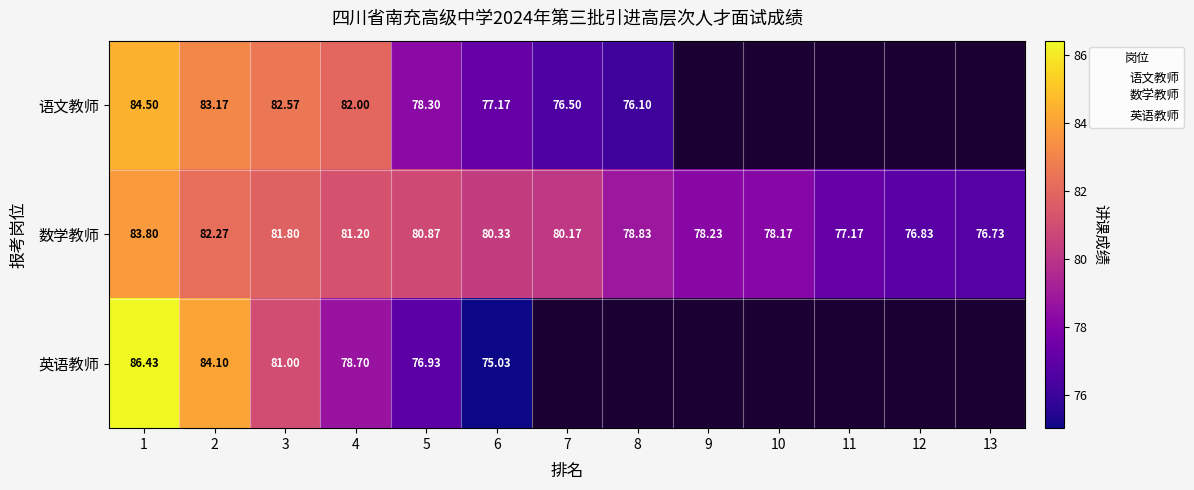

Is it true that 语文教师 equals 20.8 at 4?

False